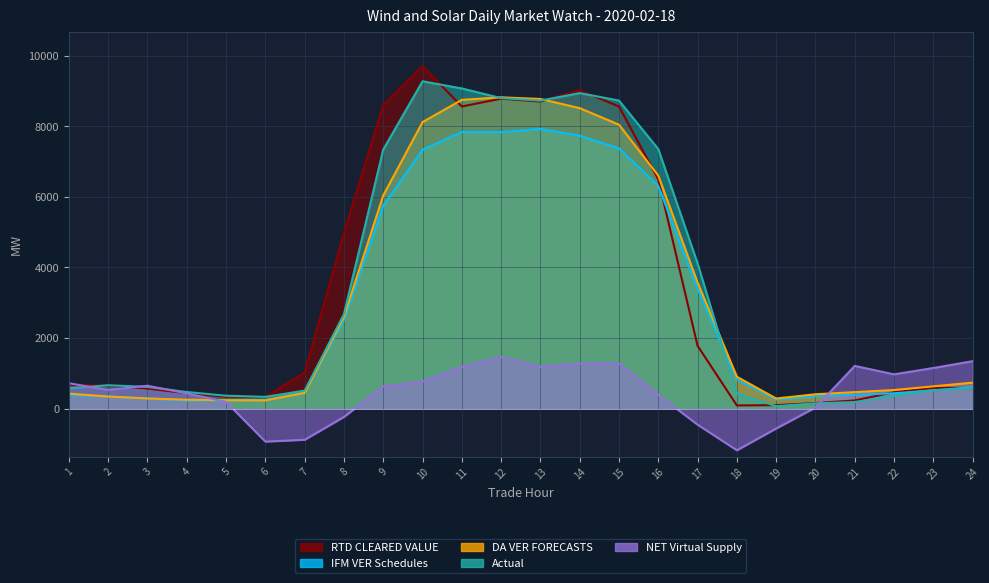

After their last crossing, which series has the higher values: Actual or NET Virtual Supply?

NET Virtual Supply